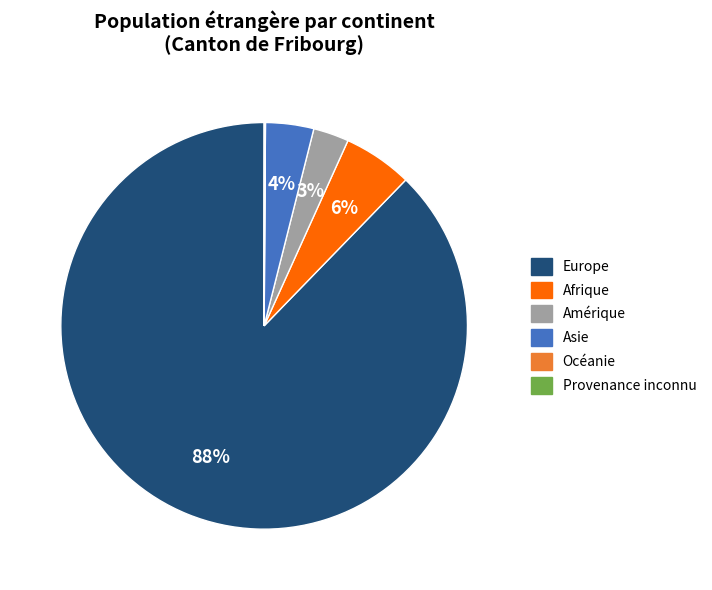

What is the largest slice in the pie chart?

Europe